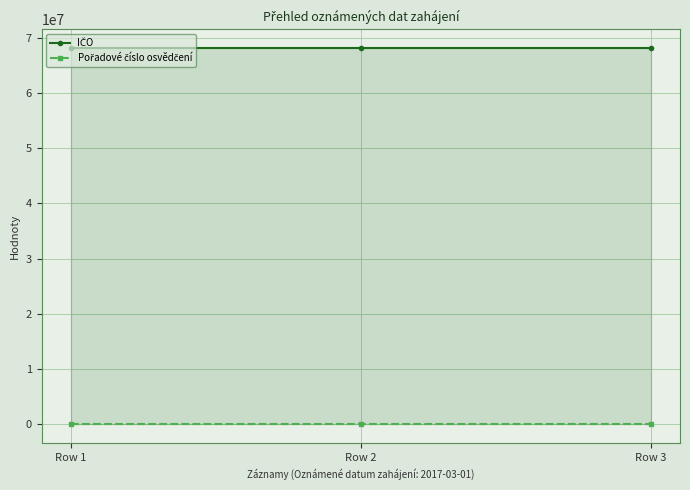

The IČO series shows 68063202 at Row 3. True or false?

True